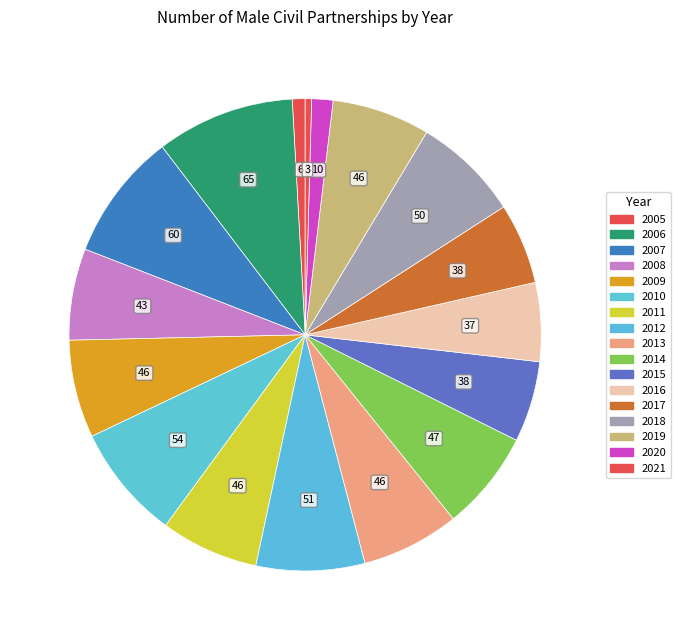

How many segments does this pie chart have?

17